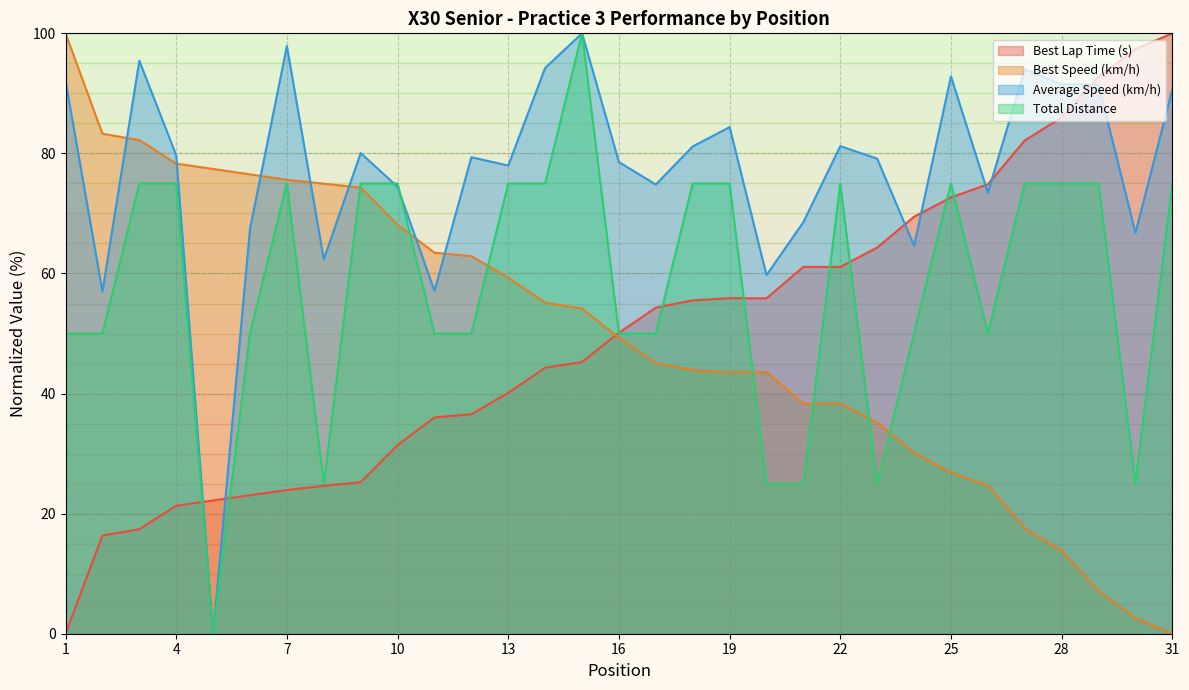

Which series ends up on top after the final intersection of Best Lap Time (s) and Average Speed (km/h)?

Best Lap Time (s)